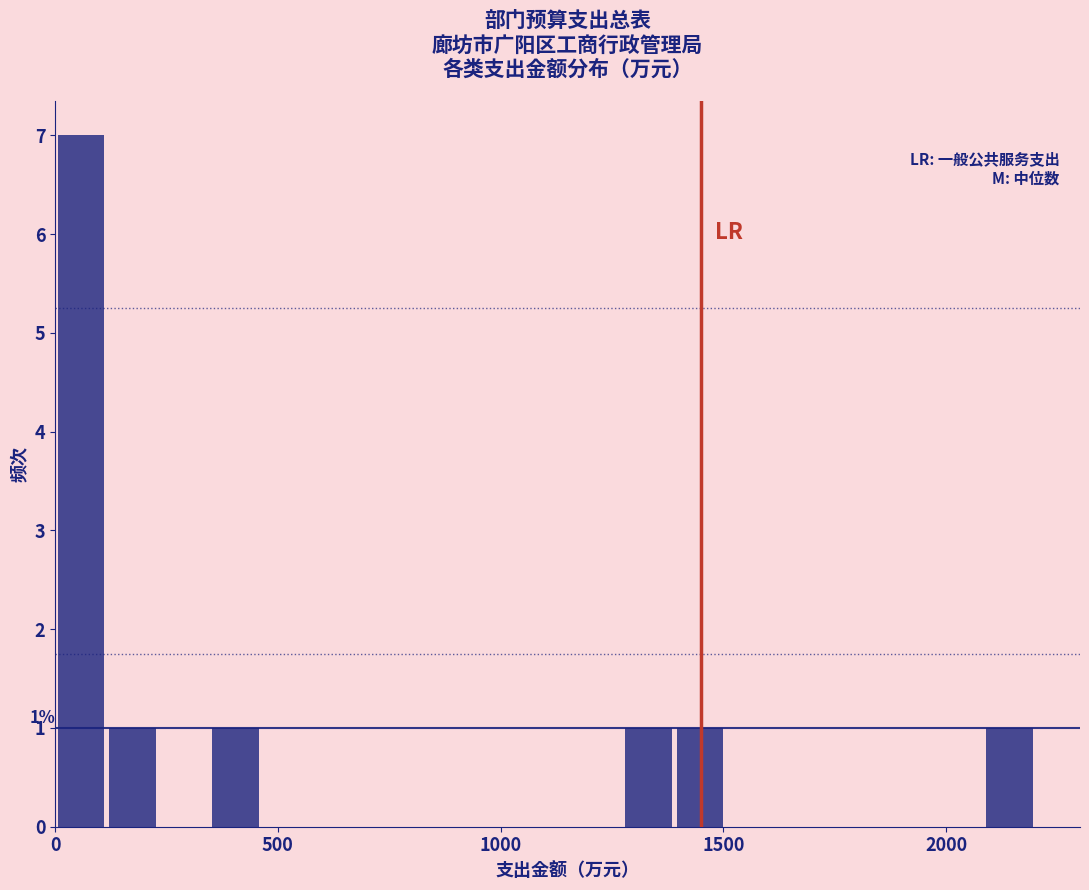

Around what value on the x-axis is the tallest bar? Give the approximate position of its centre, as read against the axis.

50